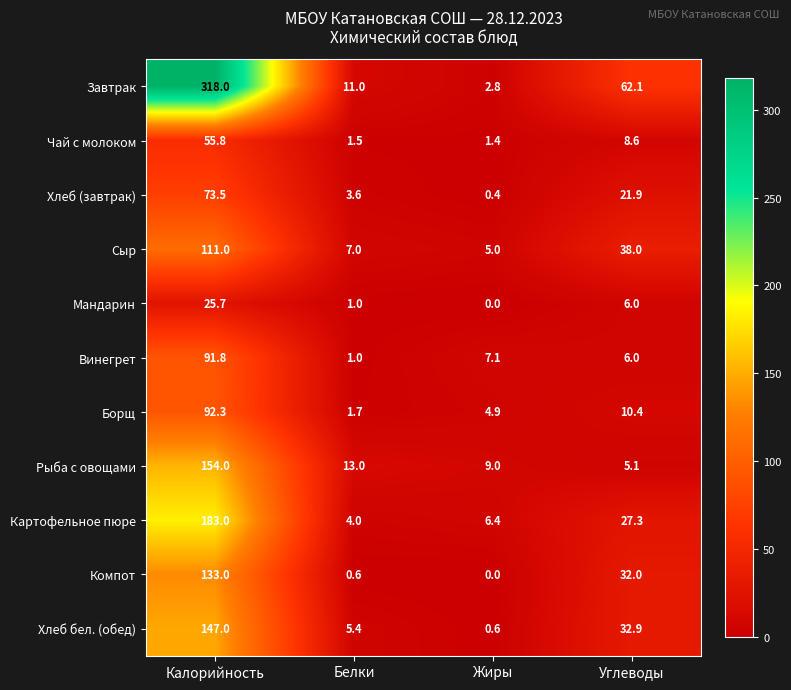

At which label does Рыба с овощами reach its minimum?

Углеводы